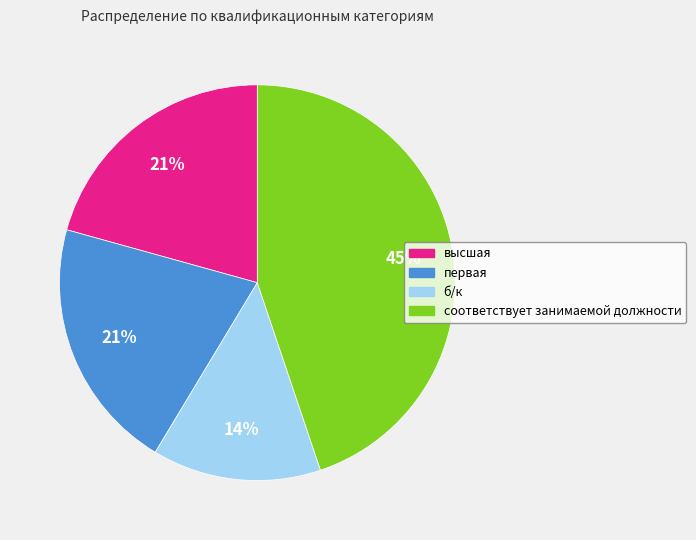

To the nearest percent, what is the average slice percentage?

25%